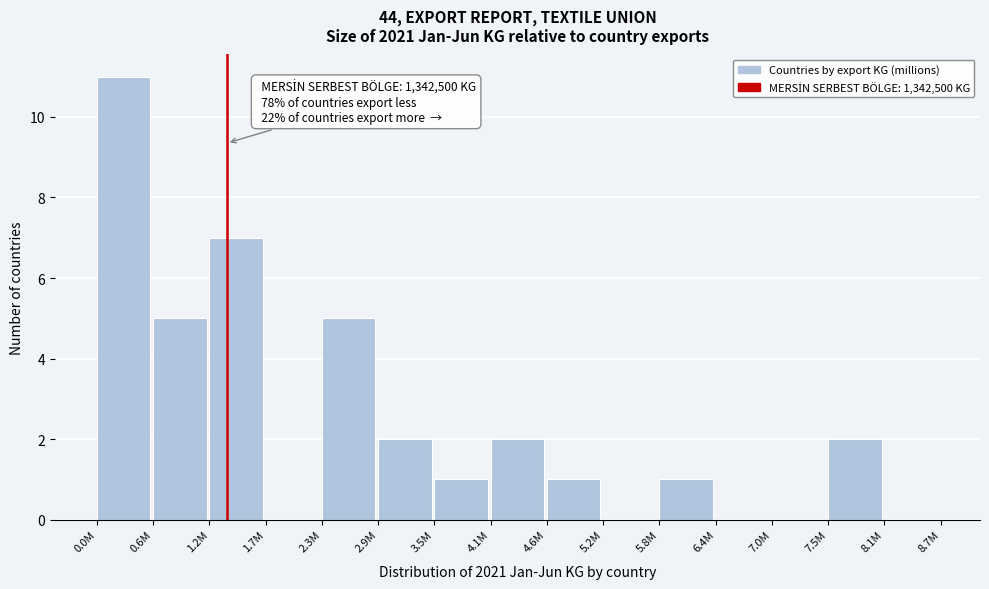

Reading right to left, extract all data points from this chart.

8.1M=0	7.5M=2	7.0M=0	6.4M=0	5.8M=1	5.2M=0	4.6M=1	4.1M=2	3.5M=1	2.9M=2	2.3M=5	1.7M=0	1.2M=7	0.6M=5	0.0M=11